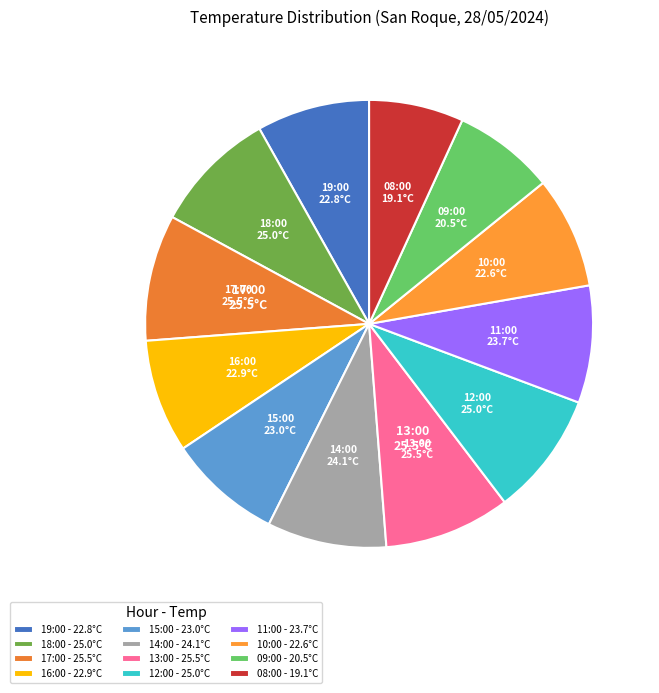

The 13:00 slice represents 1% of the pie. True or false?

False